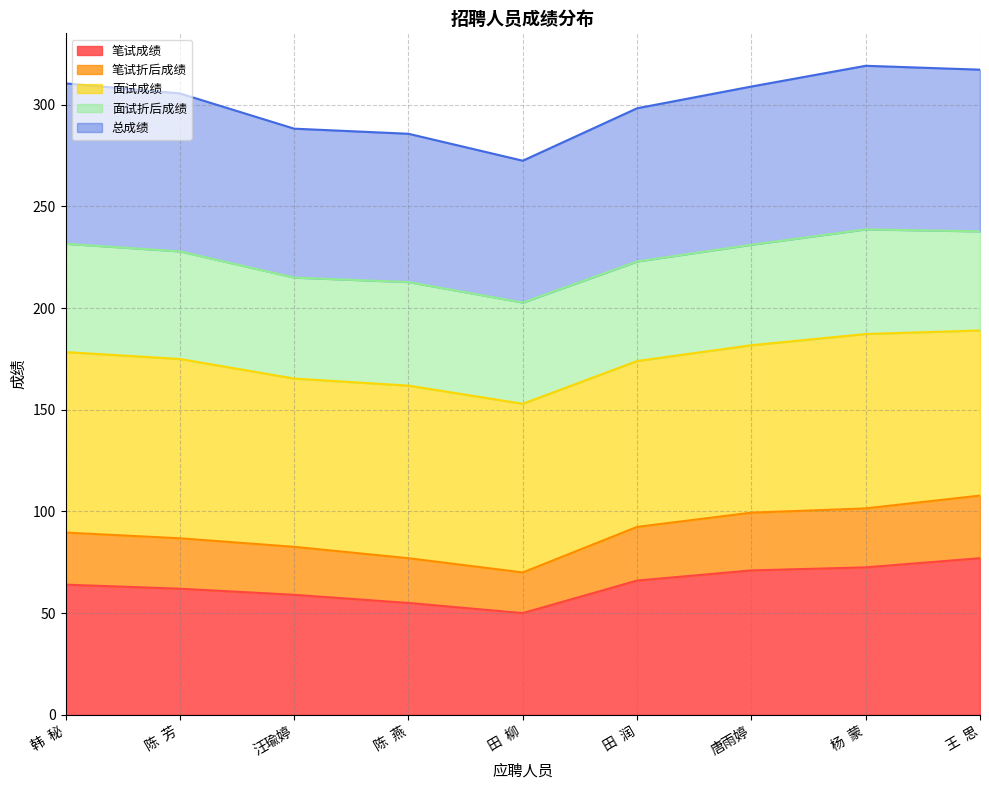

What is the value of the 笔试折后成绩 point at the 1st from the left?

89.6